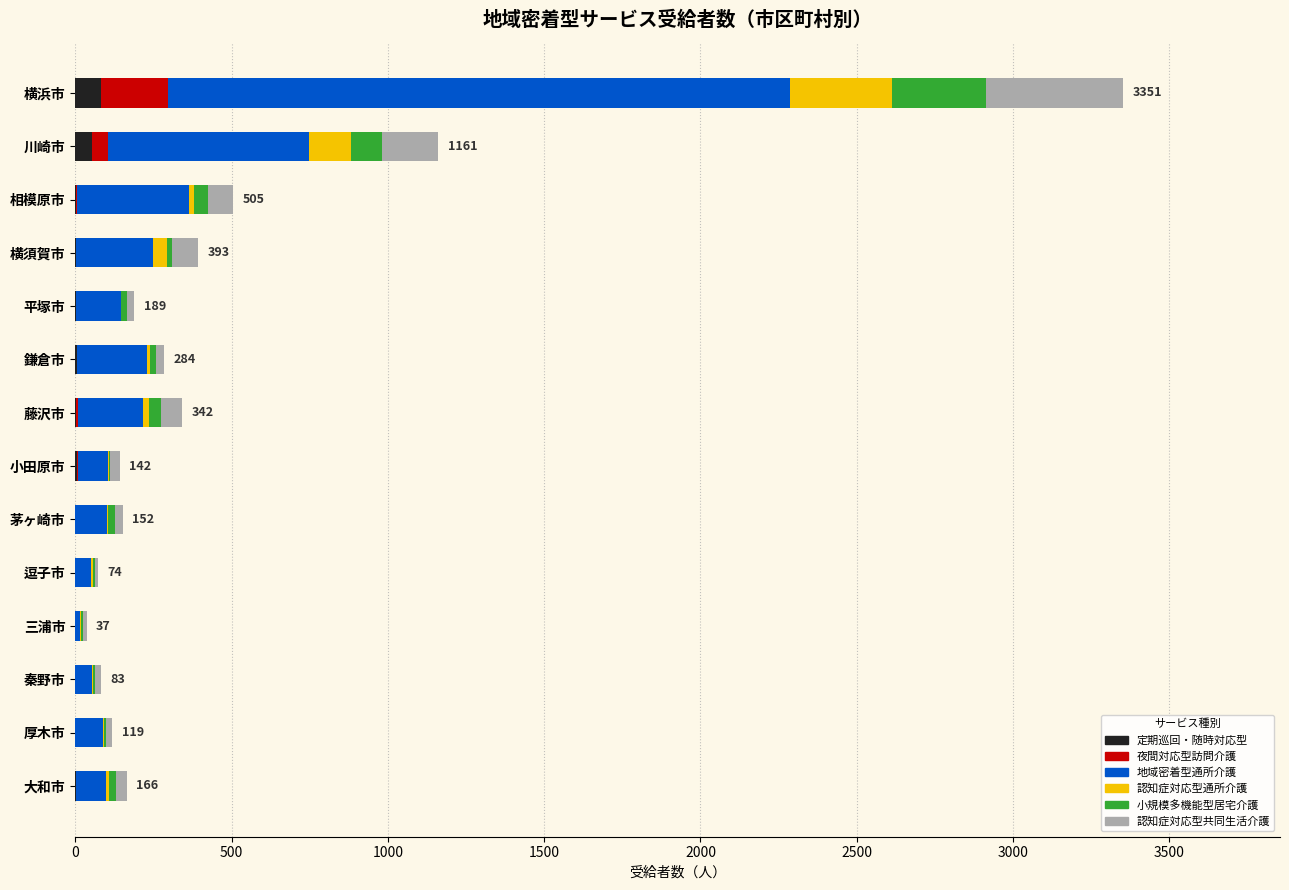

At which category is the sum across all series the highest?

横浜市